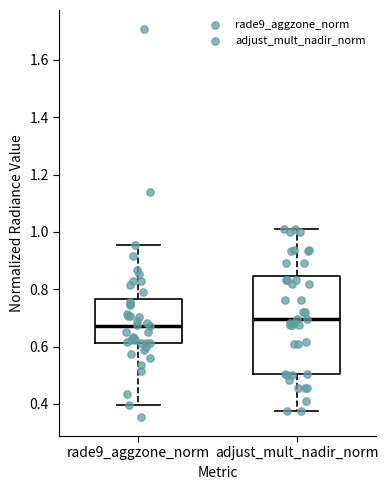

Comparing the boxes themselves (not the whiskers), which one is the tallest?

adjust_mult_nadir_norm